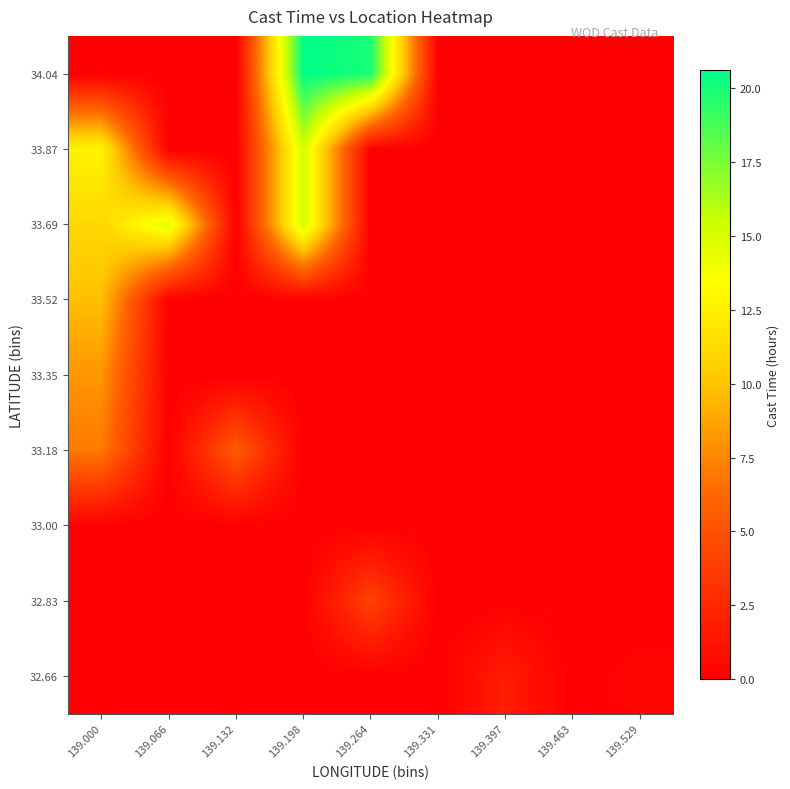

Reading left to right, extract all data points from this chart.

32.66: 139.000=0.0	139.066=0.0	139.132=0.0	139.198=0.0	139.264=0.0	139.331=0.0	139.397=1.8	139.463=0.0	139.529=0.4
32.83: 139.000=0.0	139.066=0.0	139.132=0.0	139.198=0.0	139.264=4.0	139.331=0.0	139.397=0.0	139.463=0.0	139.529=0.0
33.00: 139.000=0.0	139.066=0.0	139.132=0.0	139.198=0.0	139.264=0.0	139.331=0.0	139.397=0.0	139.463=0.0	139.529=0.0
33.18: 139.000=7.0	139.066=0.0	139.132=5.5	139.198=0.0	139.264=0.0	139.331=0.0	139.397=0.0	139.463=0.0	139.529=0.0
33.35: 139.000=8.1	139.066=0.0	139.132=0.0	139.198=0.0	139.264=0.0	139.331=0.0	139.397=0.0	139.463=0.0	139.529=0.0
33.52: 139.000=9.8	139.066=0.0	139.132=0.0	139.198=0.0	139.264=0.0	139.331=0.0	139.397=0.0	139.463=0.0	139.529=0.0
33.69: 139.000=11.0	139.066=14.6	139.132=0.0	139.198=15.2	139.264=0.0	139.331=0.0	139.397=0.0	139.463=0.0	139.529=0.0
33.87: 139.000=12.7	139.066=0.0	139.132=0.0	139.198=15.1	139.264=0.0	139.331=0.0	139.397=0.0	139.463=0.0	139.529=0.0
34.04: 139.000=0.0	139.066=0.0	139.132=0.0	139.198=20.6	139.264=19.9	139.331=0.0	139.397=0.0	139.463=0.0	139.529=0.0